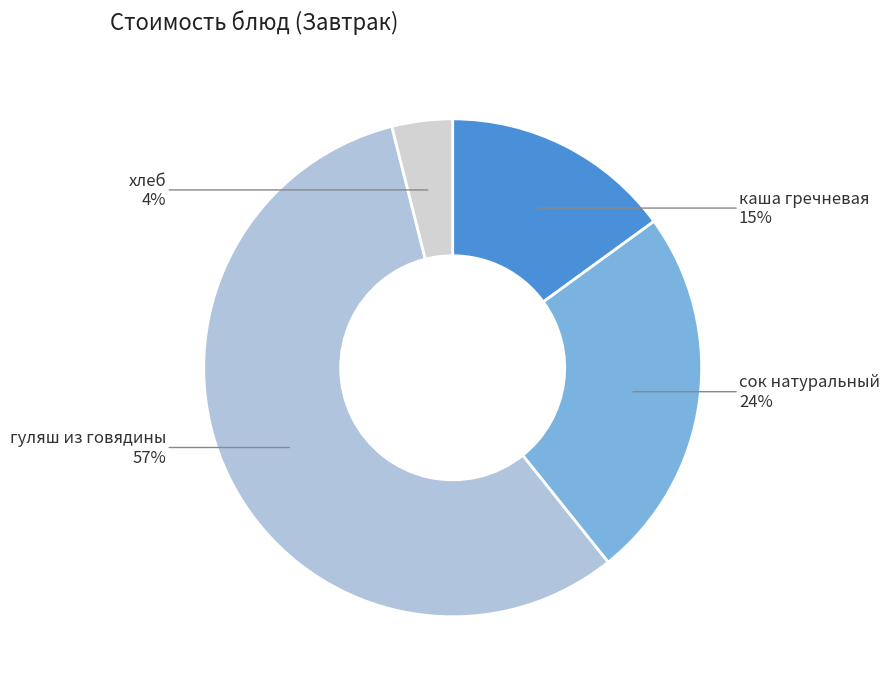

Is there a majority slice in this chart?

Yes